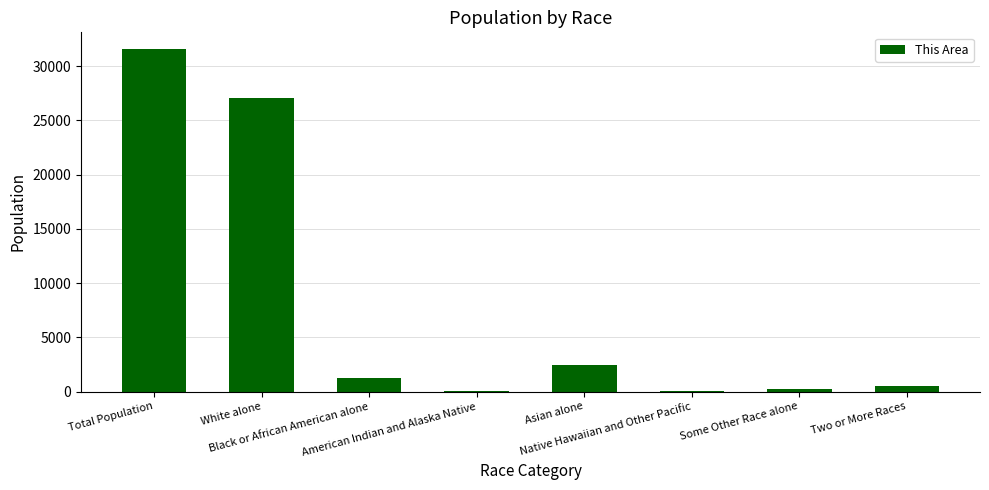

What value does the data have at Total Population?

31531